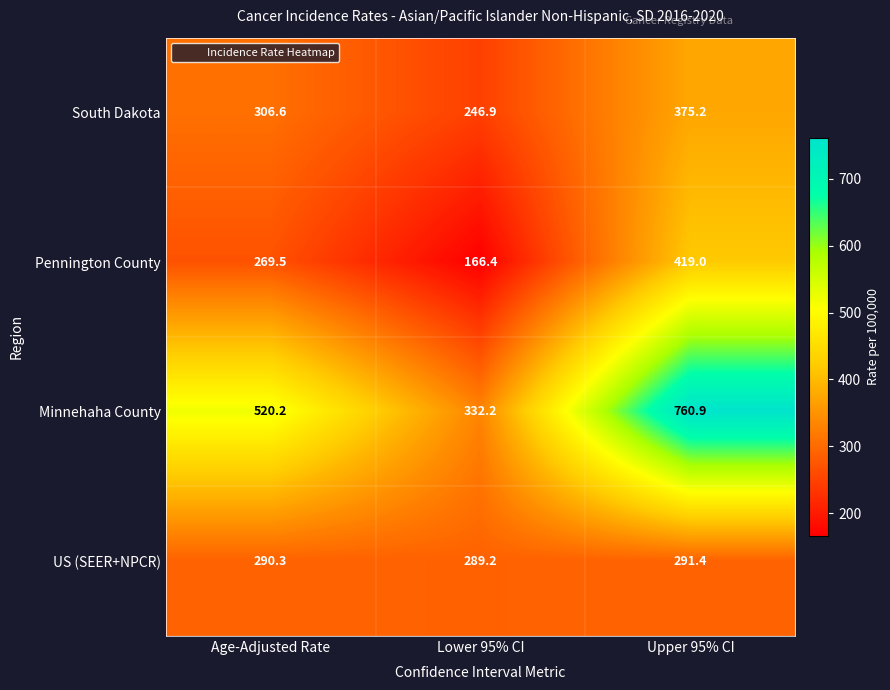

Rank the series by their maximum value, from lowest to highest.

US (SEER+NPCR), South Dakota, Pennington County, Minnehaha County